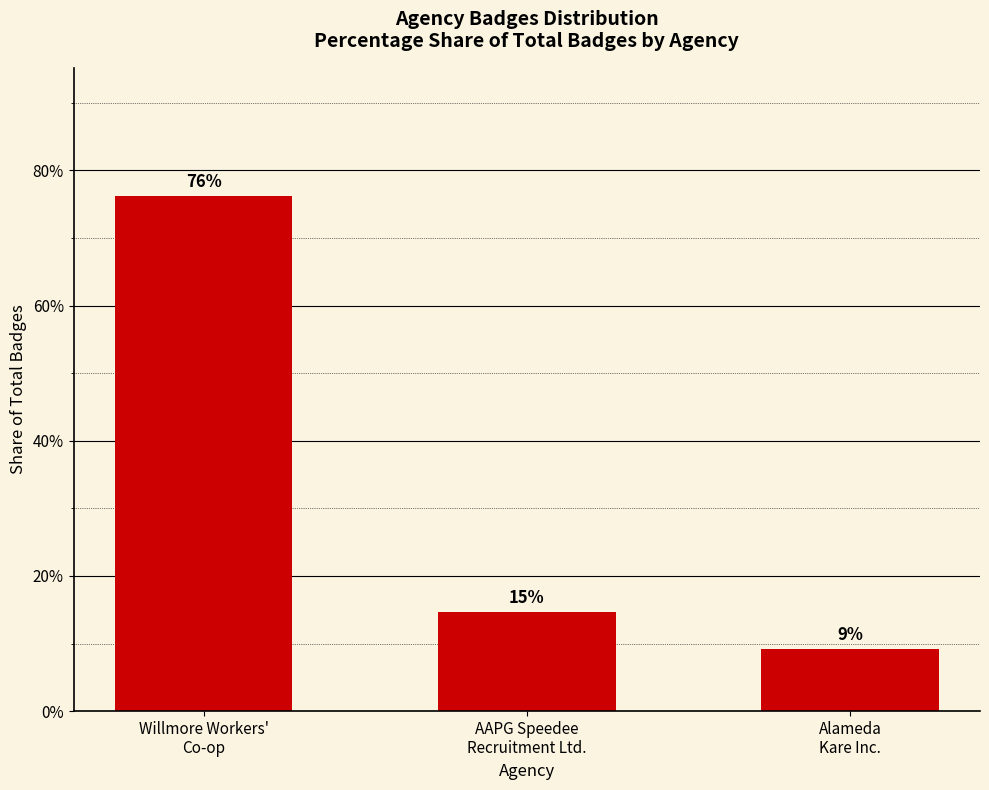

What is the value of the 3rd bar from the left?

9.2